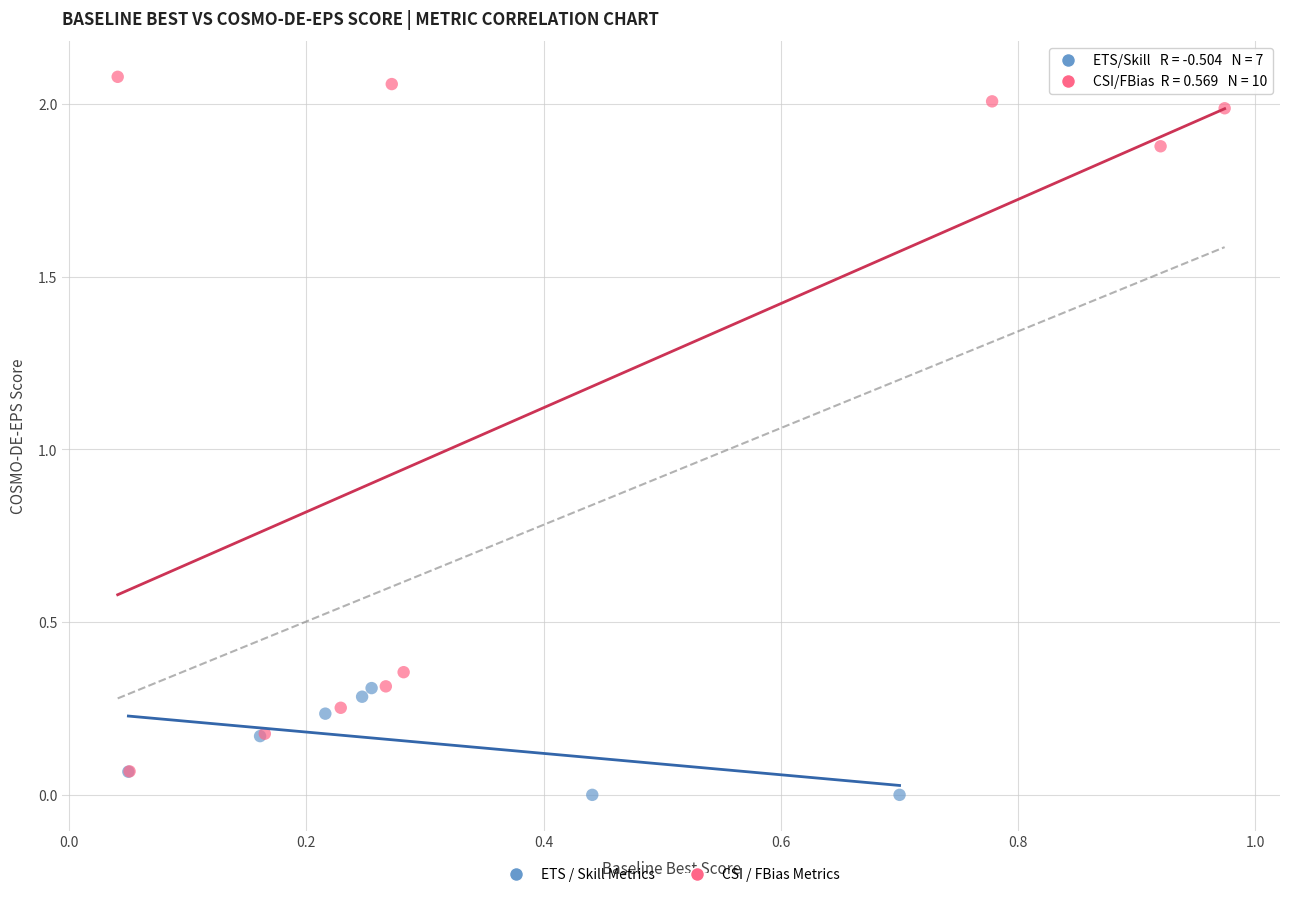

Which series contains the lowest Y value?

ETS / Skill Metrics